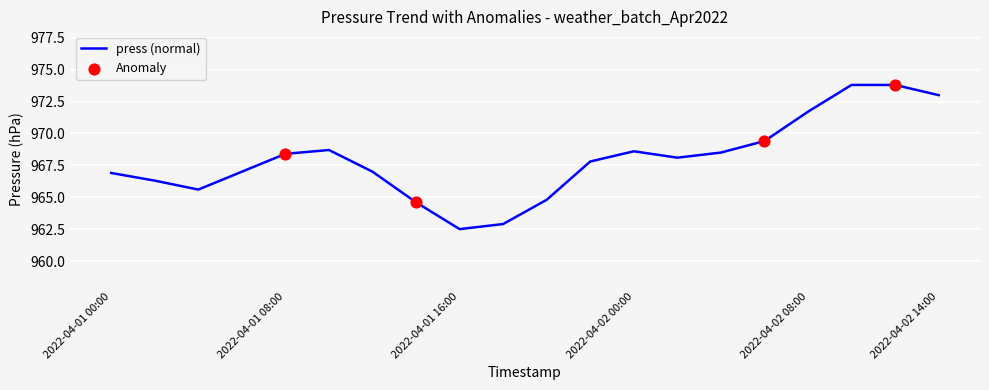

What is the difference between the maximum and minimum values?

11.3